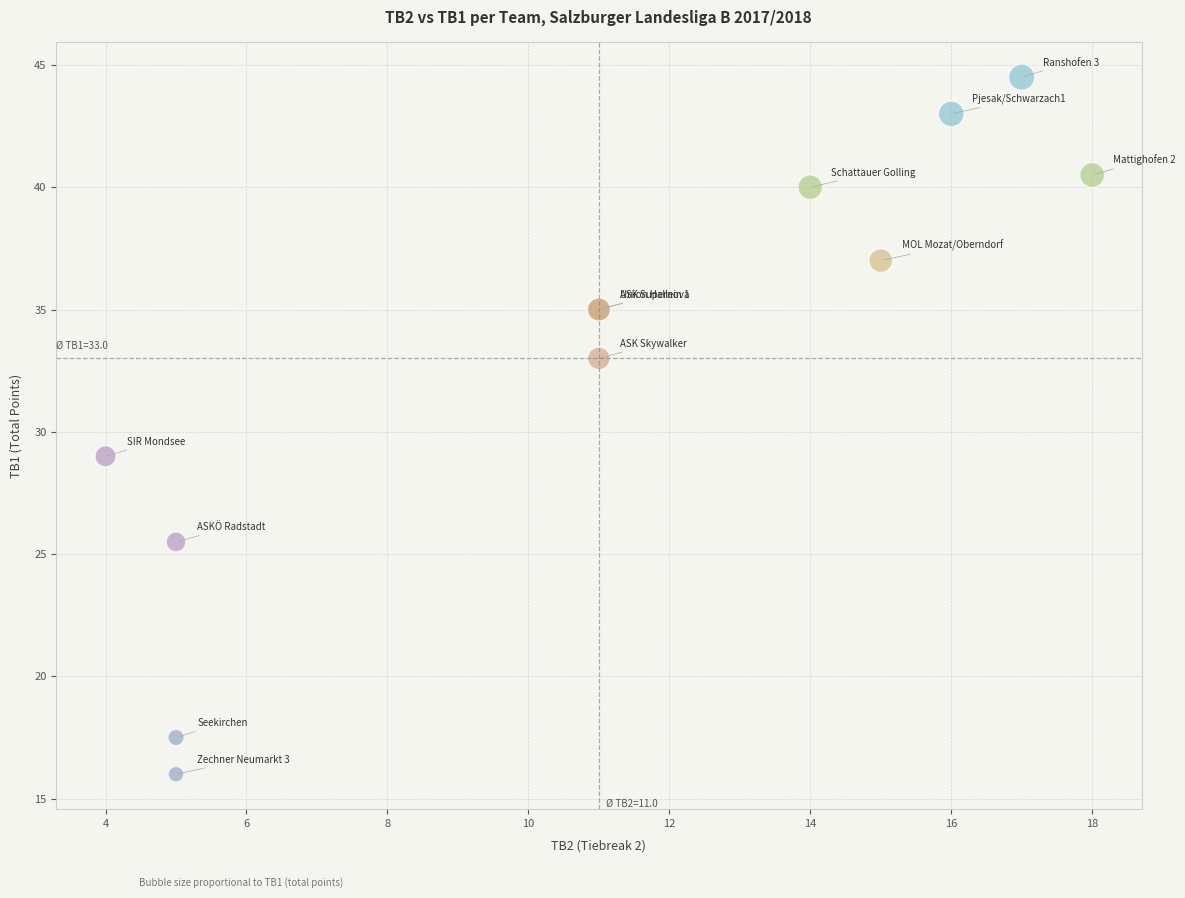

What Y value in the scatter plot is closest to 30?

29.0